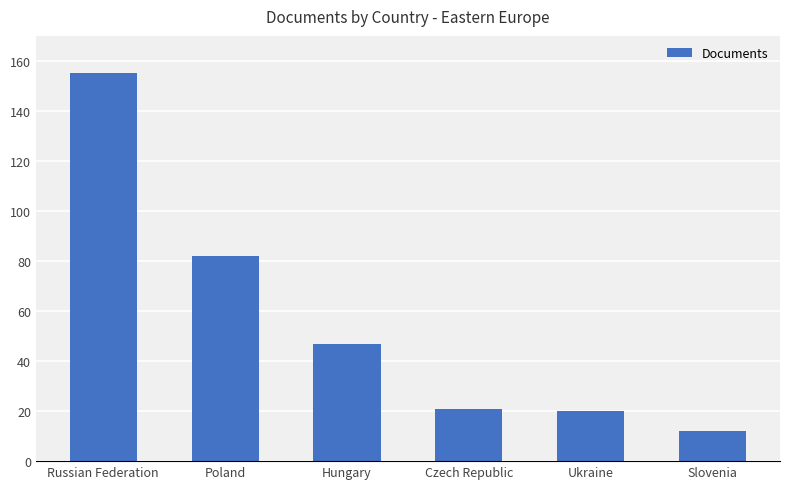

Reading left to right, transcribe all the data shown in this chart.

155	82	47	21	20	12